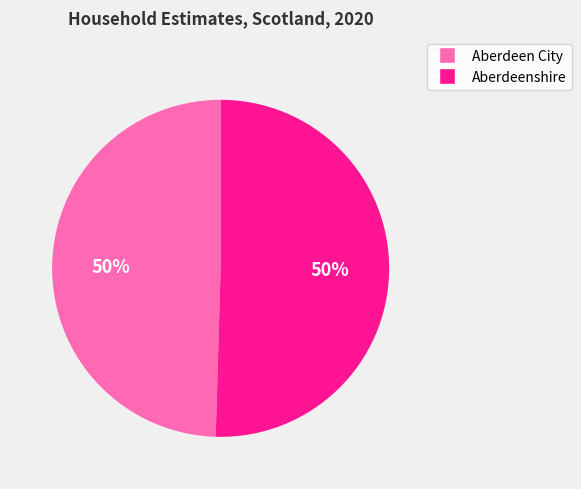

The Aberdeenshire slice represents 50% of the pie. True or false?

True